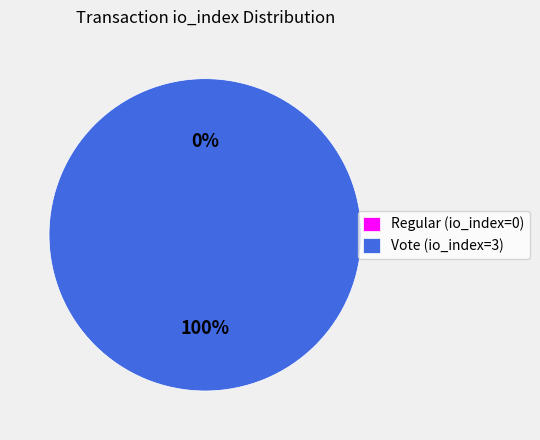

Which has a higher value, Regular (io_index=0) or Vote (io_index=3)?

Vote (io_index=3)